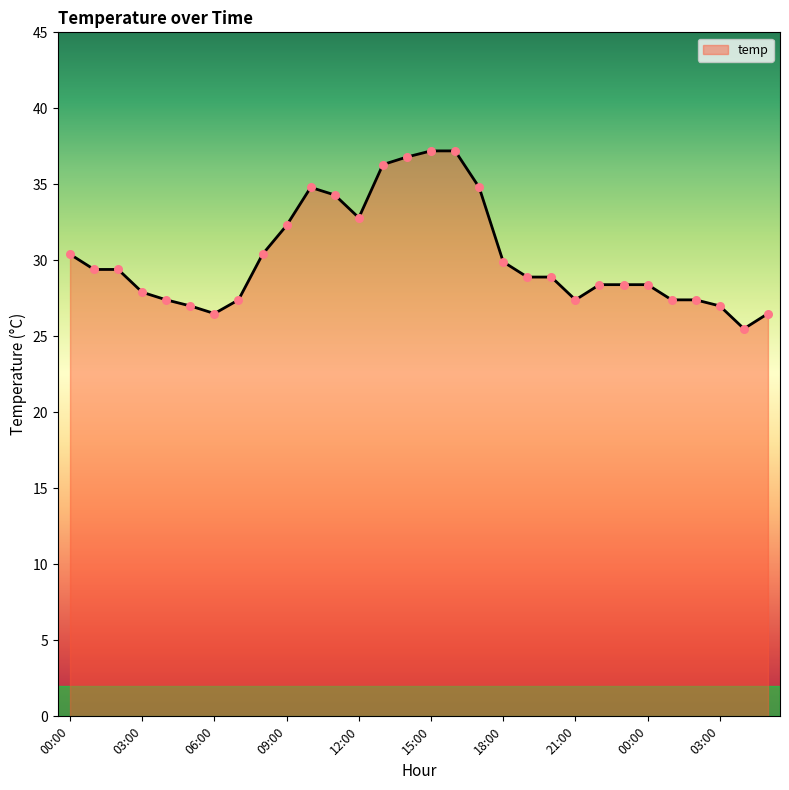

What is the greatest value displayed?

37.2